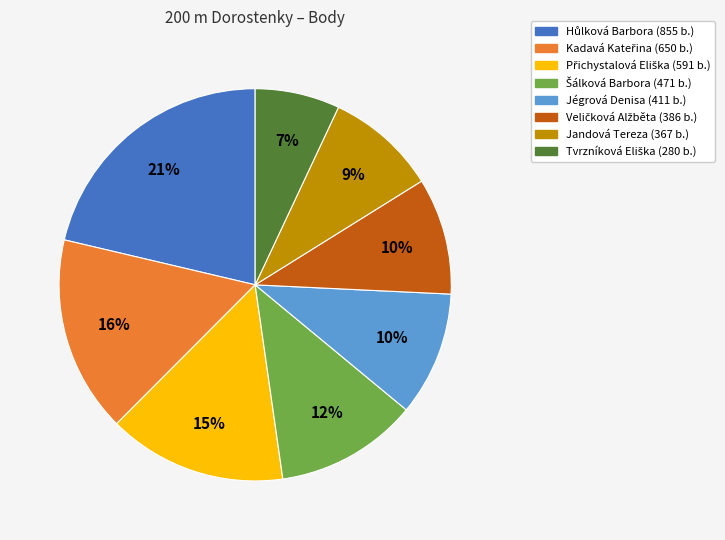

Count the number of slices in the pie.

8